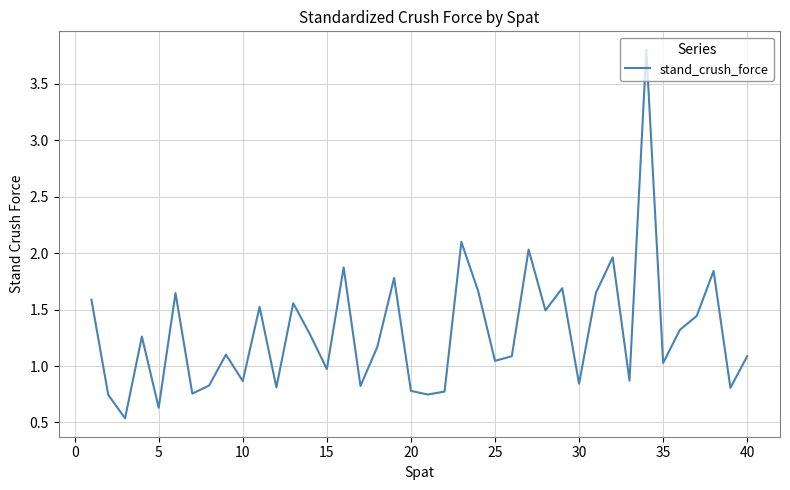

What is the maximum value shown in the chart?

3.8